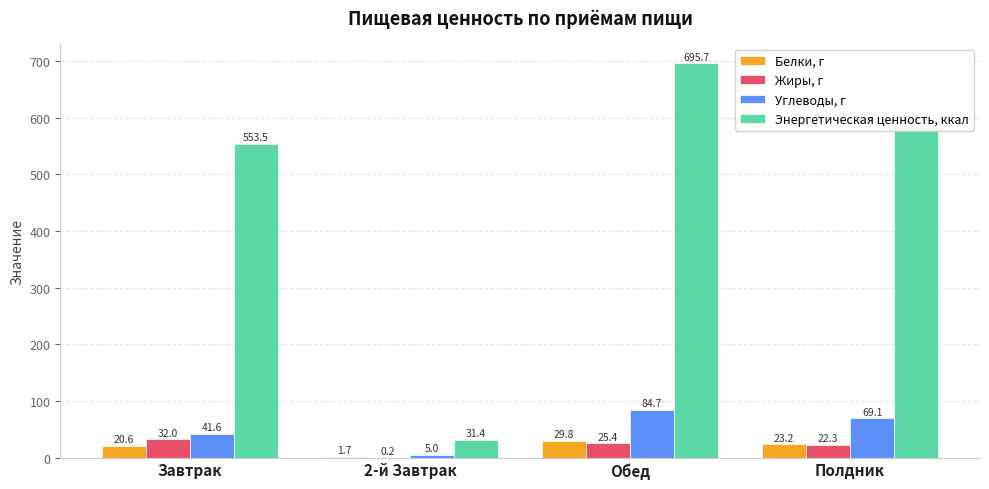

The value of Жиры, г at Обед is 25.4. True or false?

True